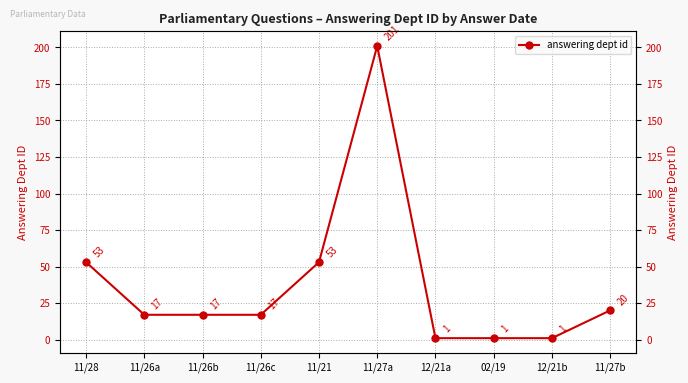

How many lines are shown in the chart?

1